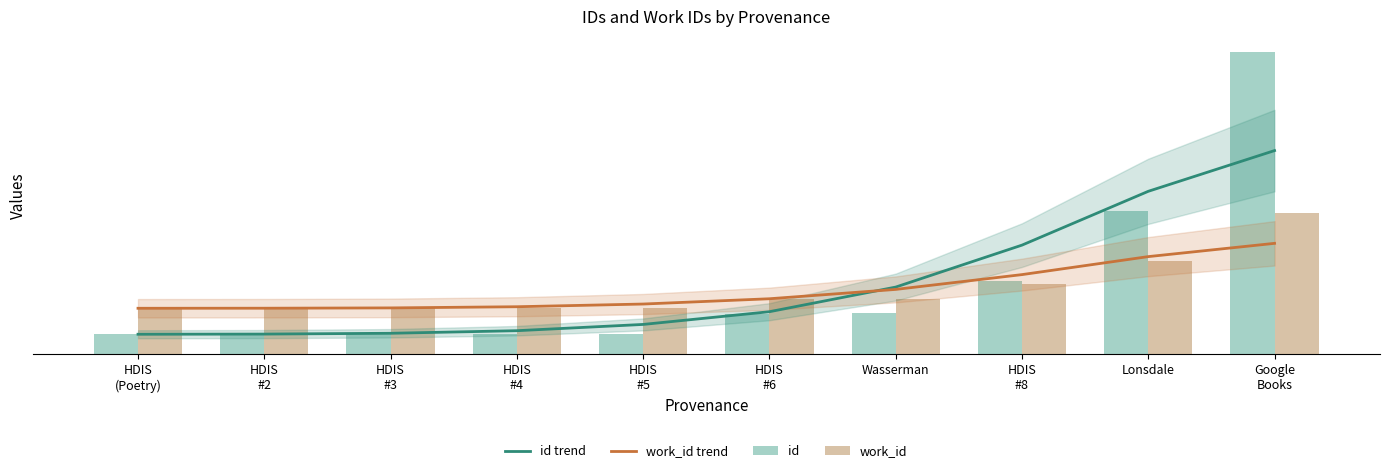

Is the value of id trend at HDIS
#8 greater than the value of work_id at HDIS
#3?

Yes